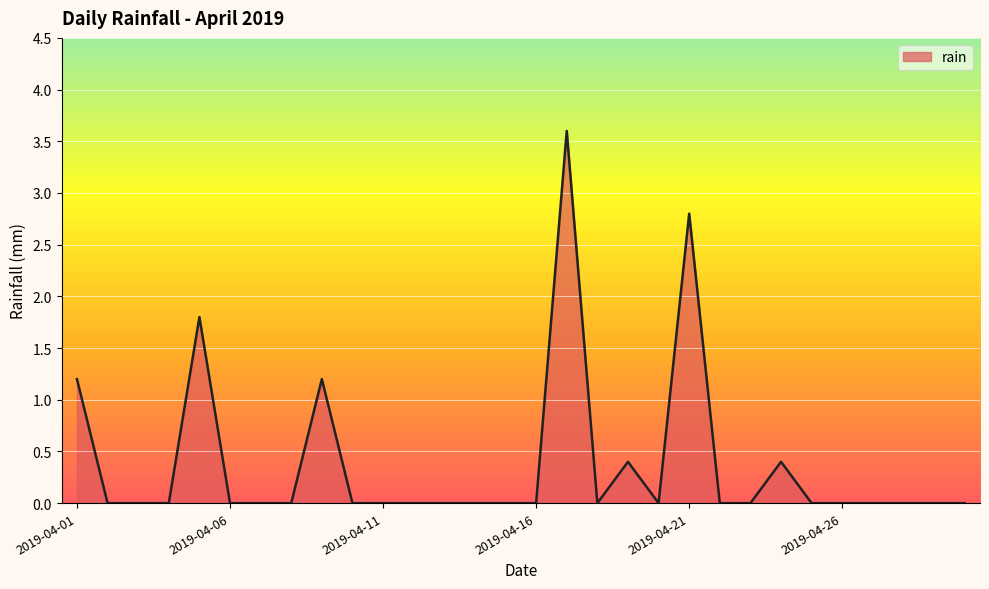

What is the maximum value shown in the chart?

3.6